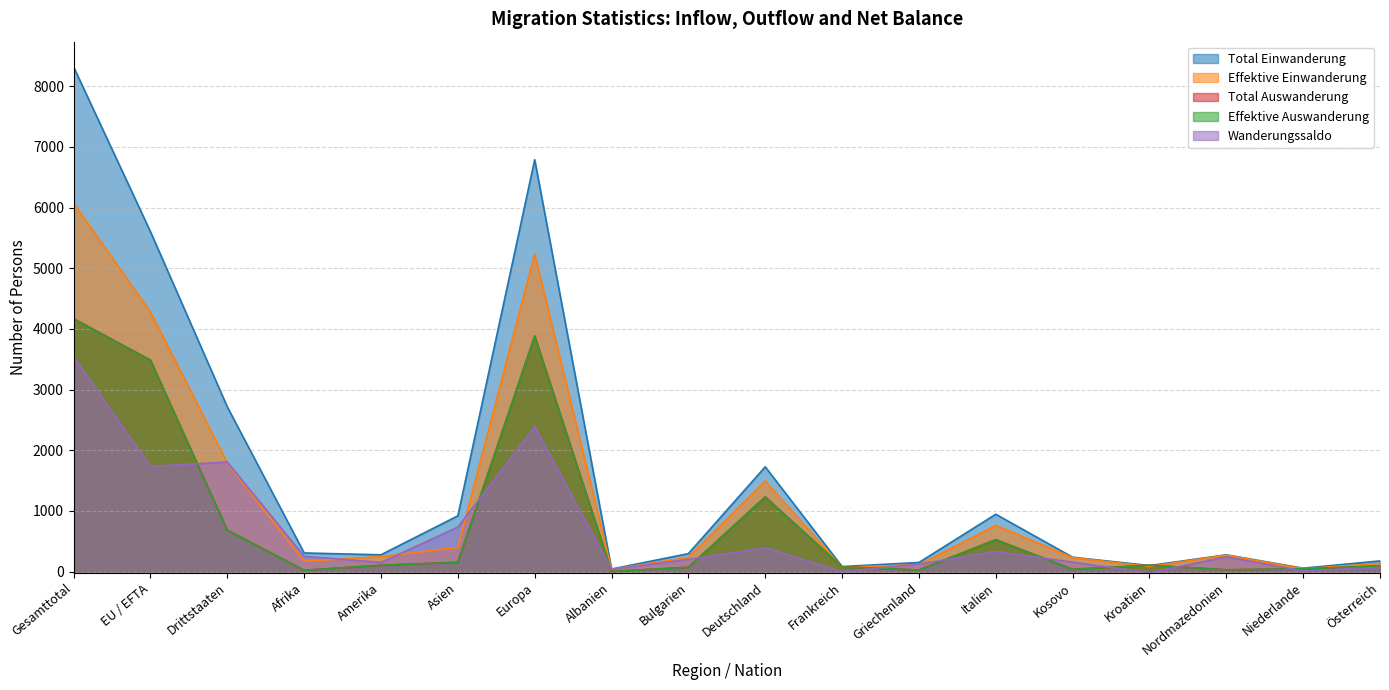

What is the difference between the second highest and minimum values in the Wanderungssaldo series?

2406